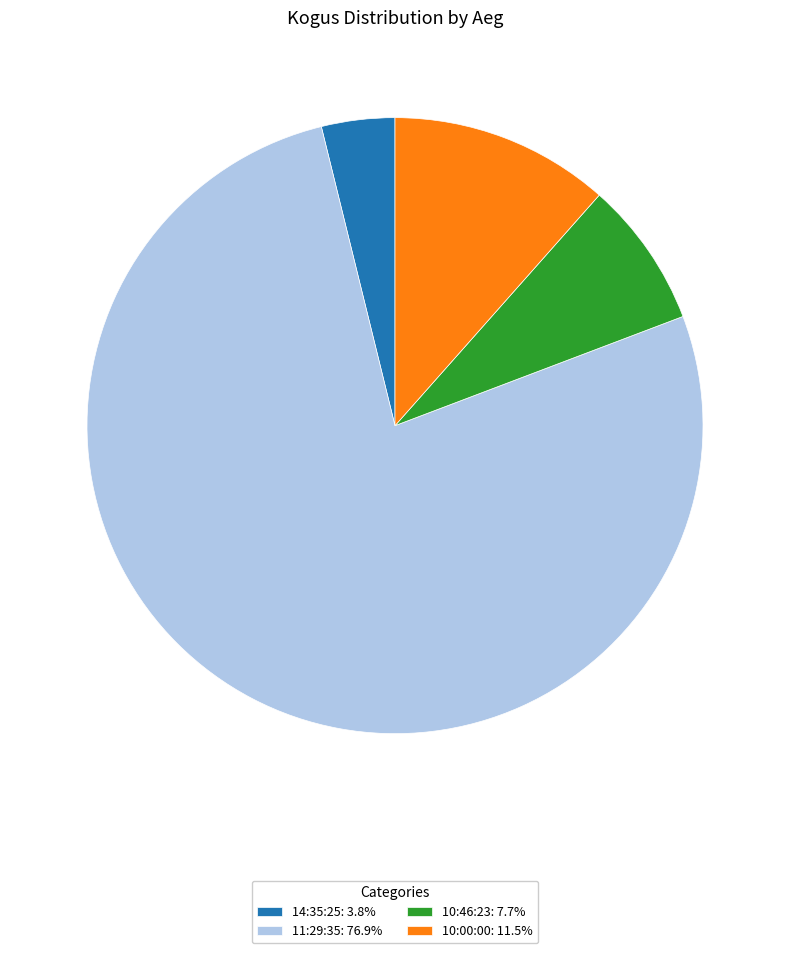

What is the largest slice in the pie chart?

11:29:35